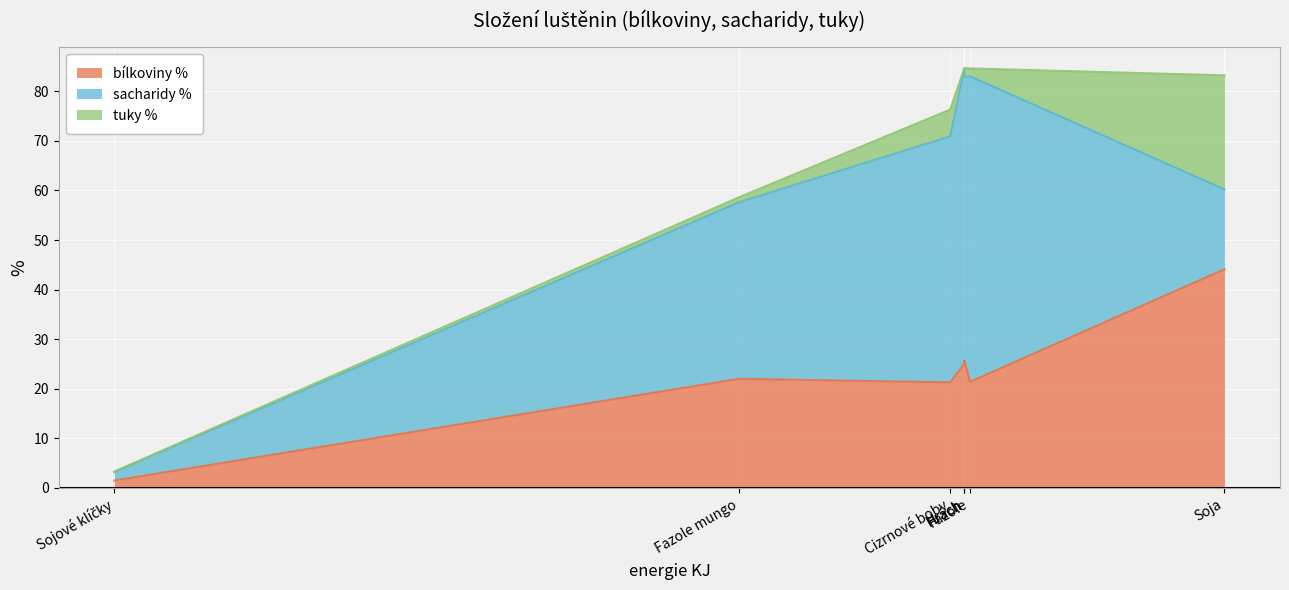

How many intersections are there between bílkoviny % and sacharidy %?

2